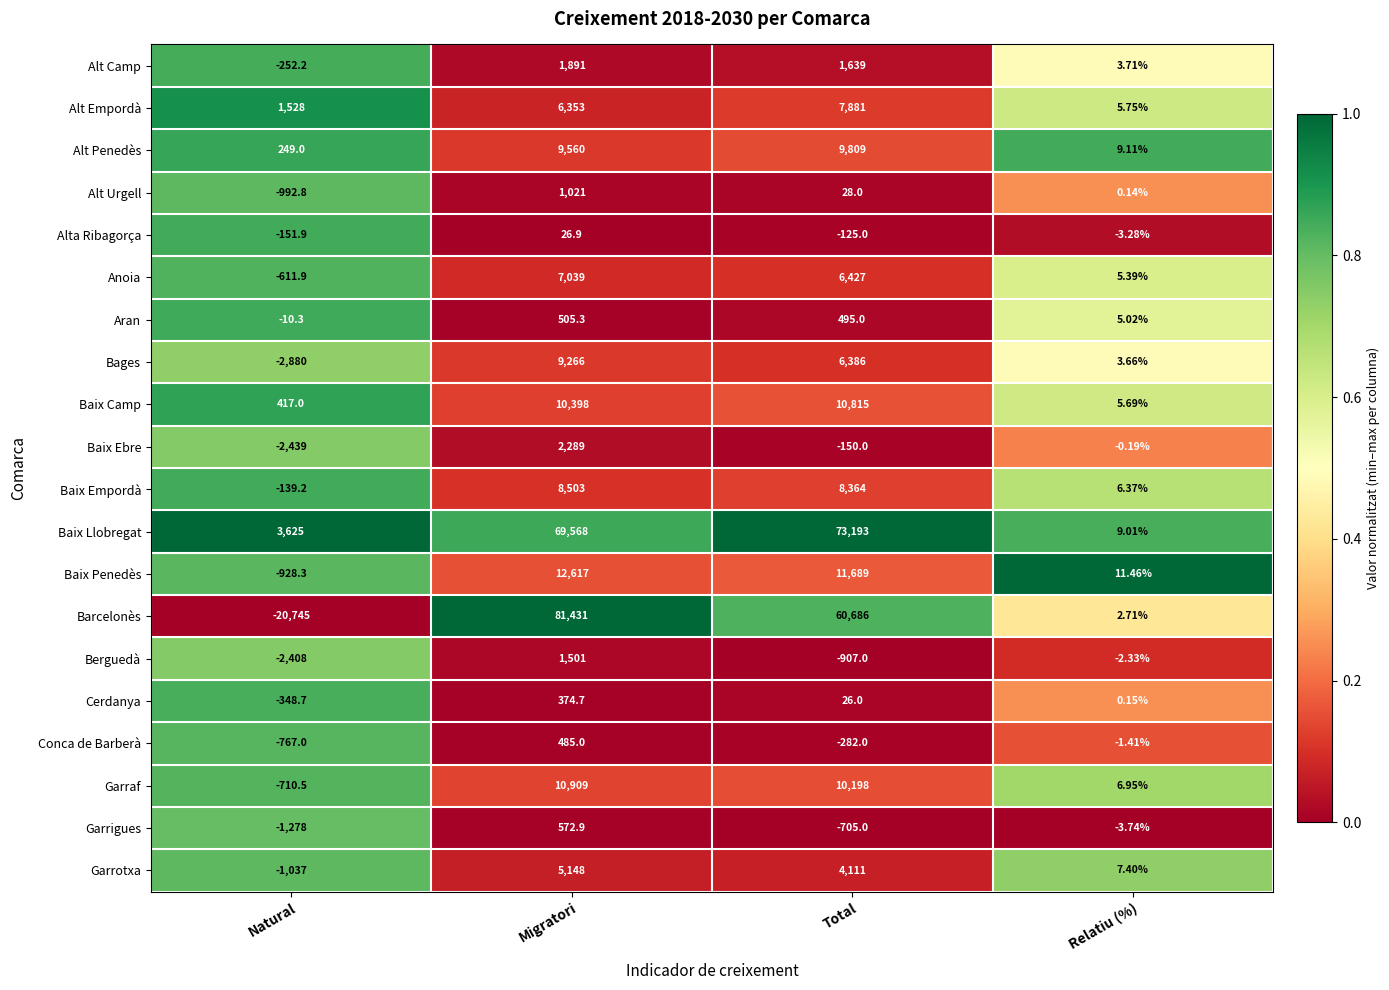

Rank the categories by Cerdanya value from lowest to highest.

Natural, Relatiu (%), Total, Migratori